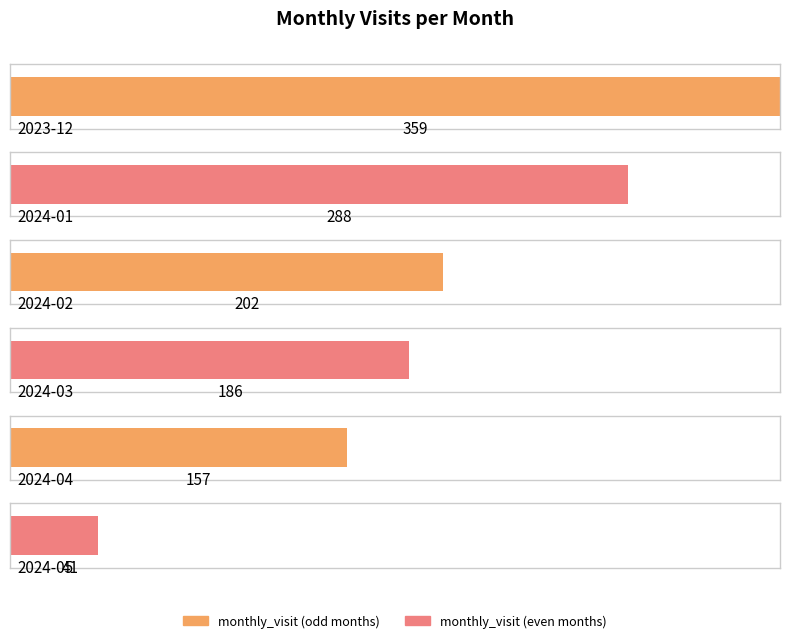

What is the smallest value displayed?

41